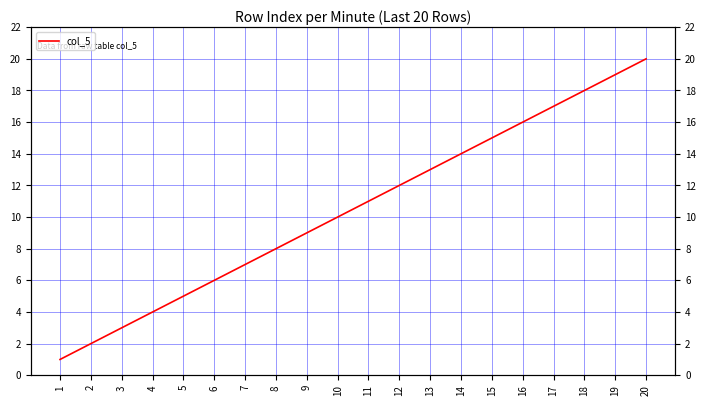

How many values are below 11?

10